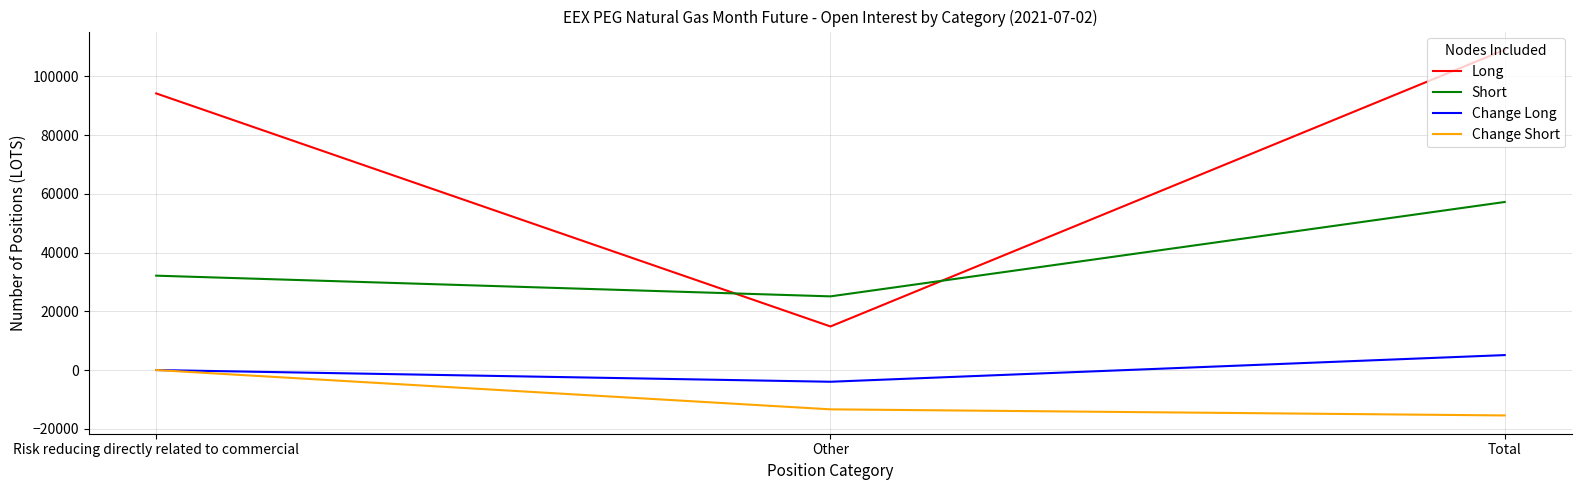

How many lines are shown in the chart?

4